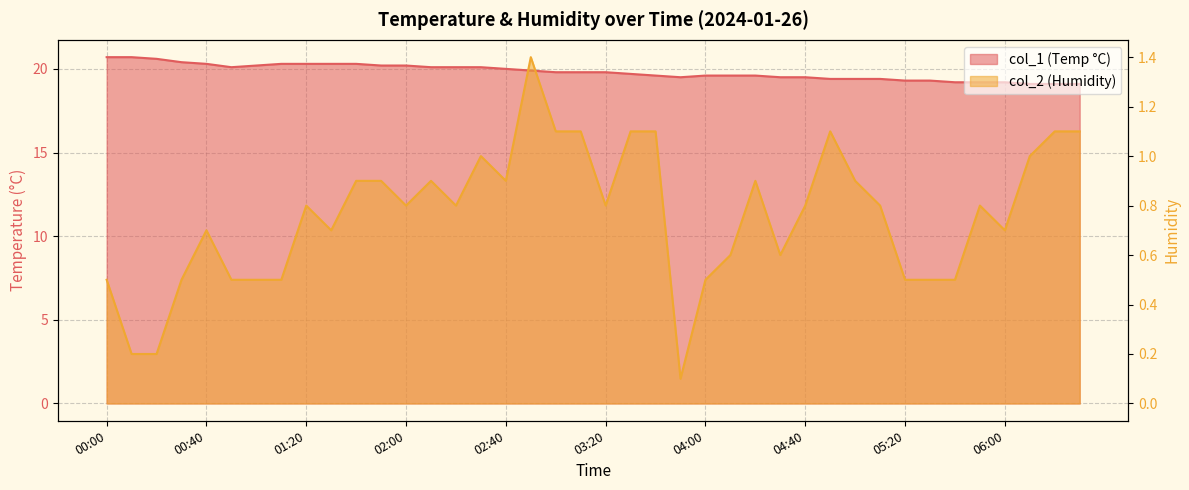

Rank the series by their maximum value, from lowest to highest.

col_2, col_1